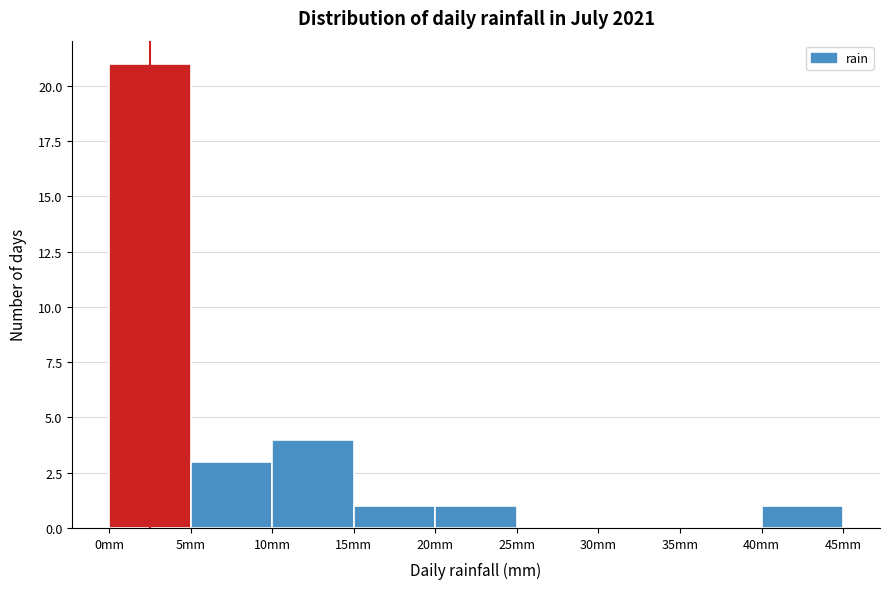

Reading left to right, transcribe this chart: for each bar, give the range it covers on the x-axis and its height. The values are not printed on the chart, so give them approximately, as read against the axis.

0 to 5: 21
5 to 10: 3
10 to 15: 4
15 to 20: 1
20 to 25: 1
25 to 30: 0
30 to 35: 0
35 to 40: 0
40 to 45: 1